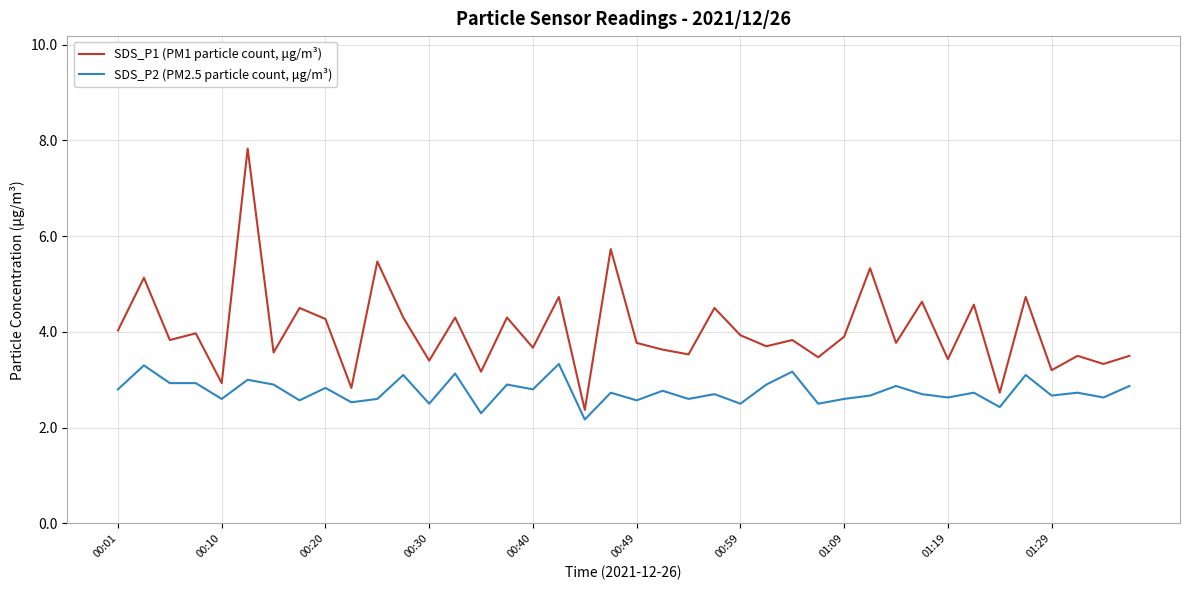

Rank the series by their average value, from lowest to highest.

SDS_P2 (PM2.5 particle count, μg/m³), SDS_P1 (PM1 particle count, μg/m³)